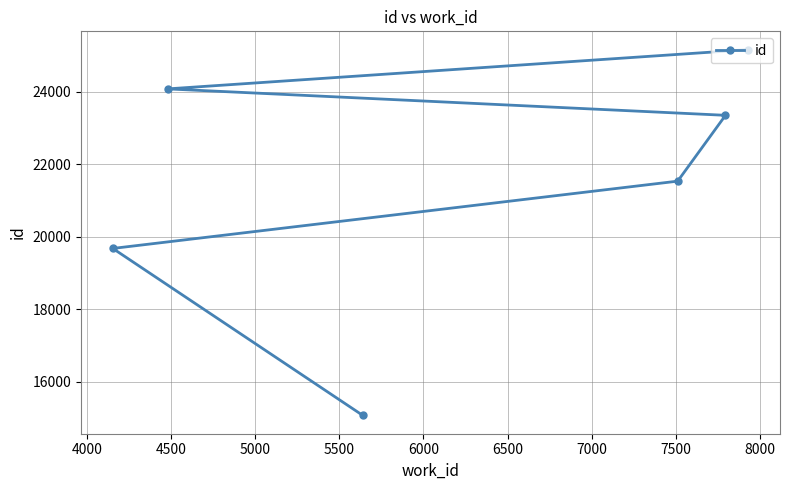

What is the difference between the maximum and second lowest values?

5478